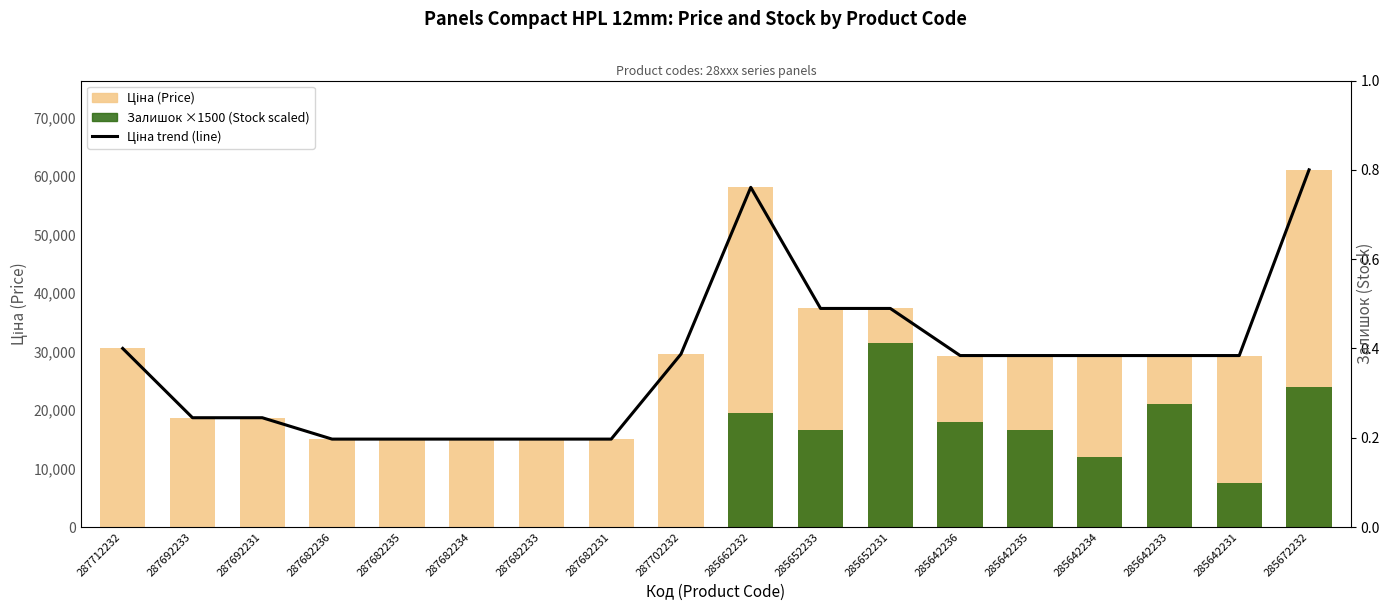

Which series has the largest total across all categories?

Ціна